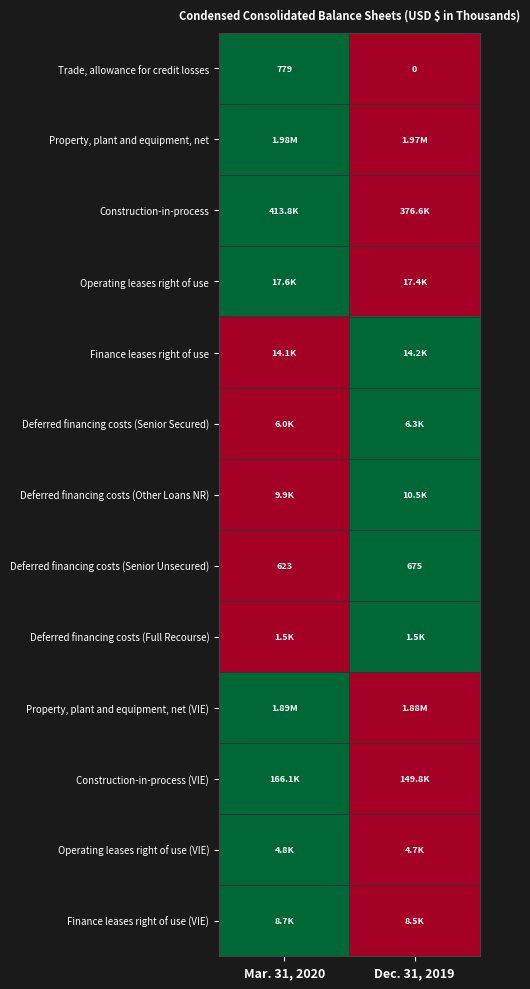

At how many categories does at least one series exceed 0?

2